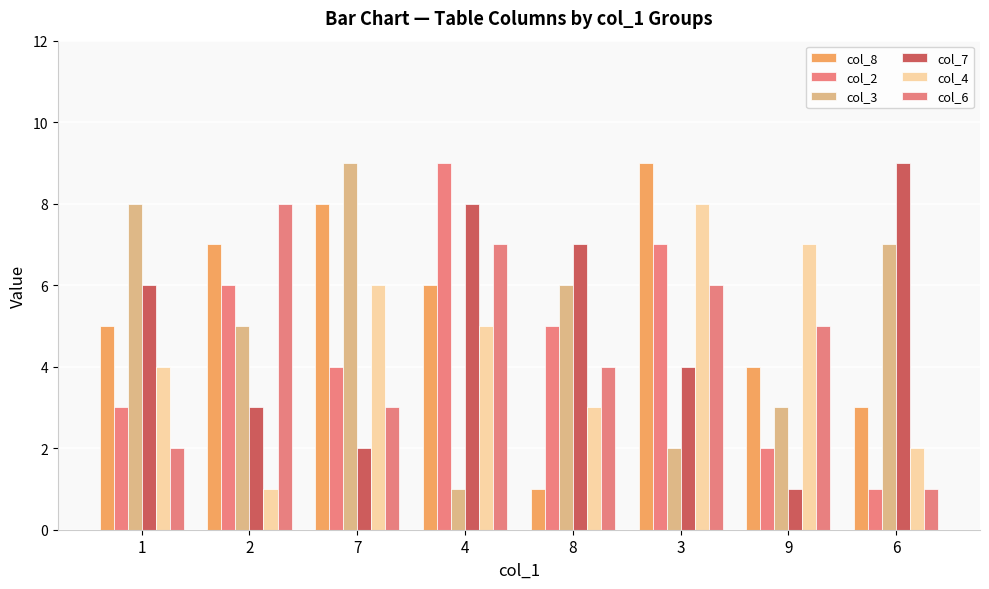

Which category has the highest value in the col_6 series?

2